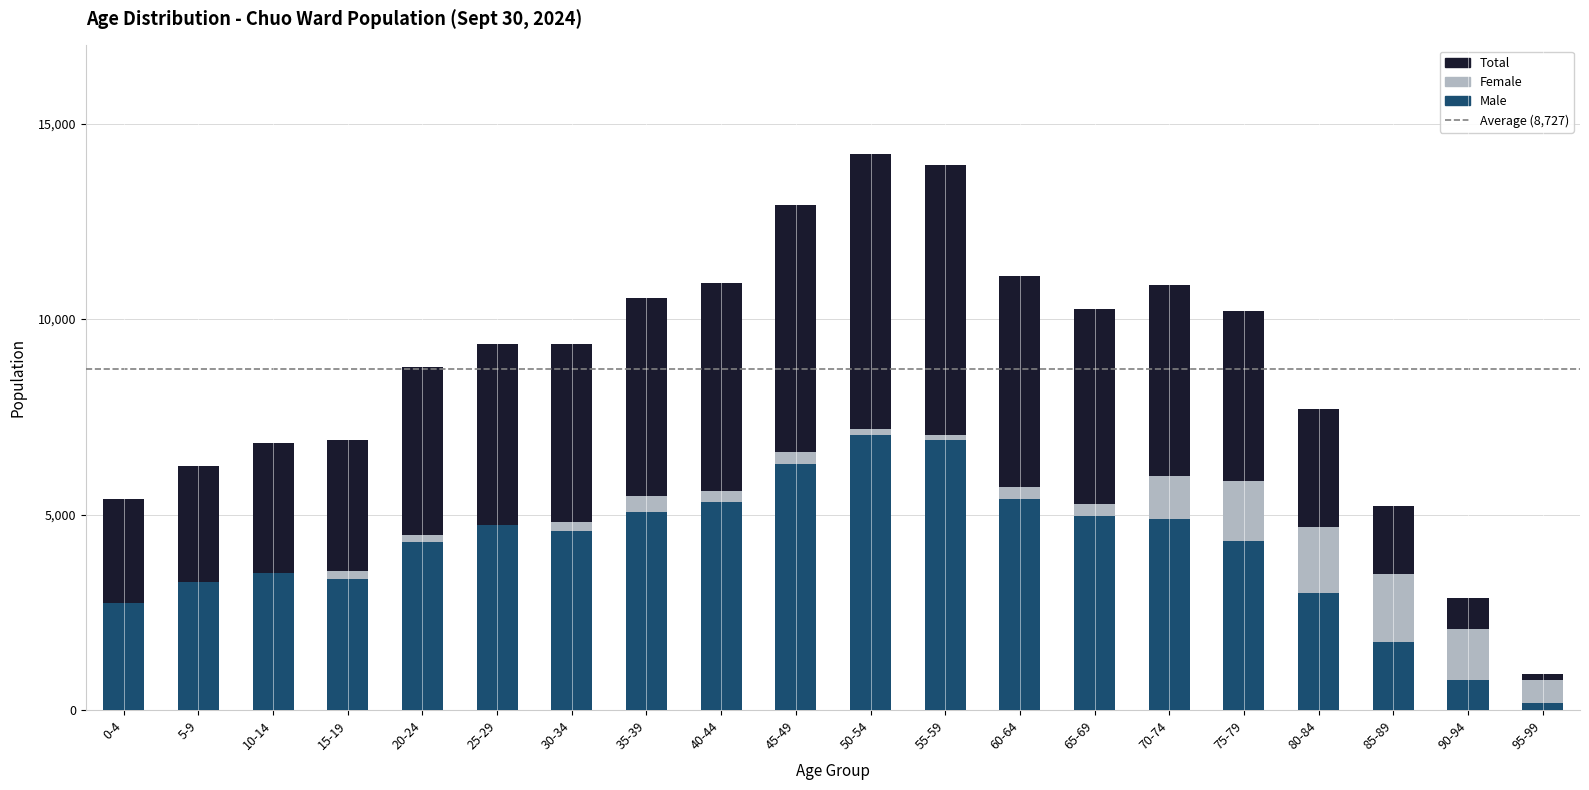

Between 75-79 and 90-94, which is larger?

75-79